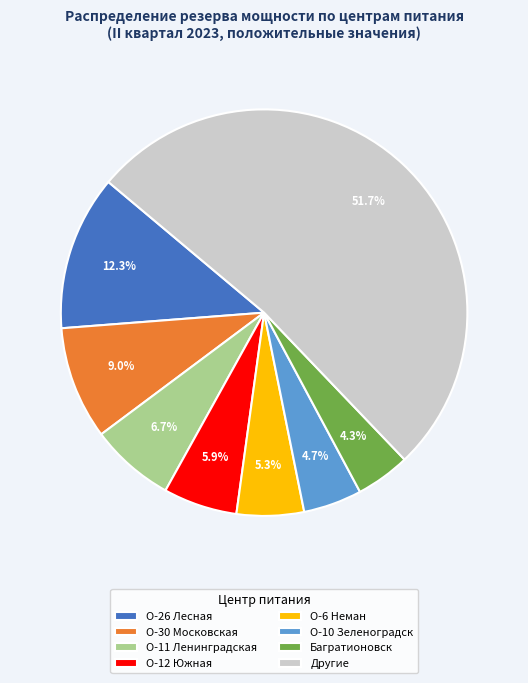

What is the ratio of the value at О-12 Южная to the value at О-26 Лесная?

0.5